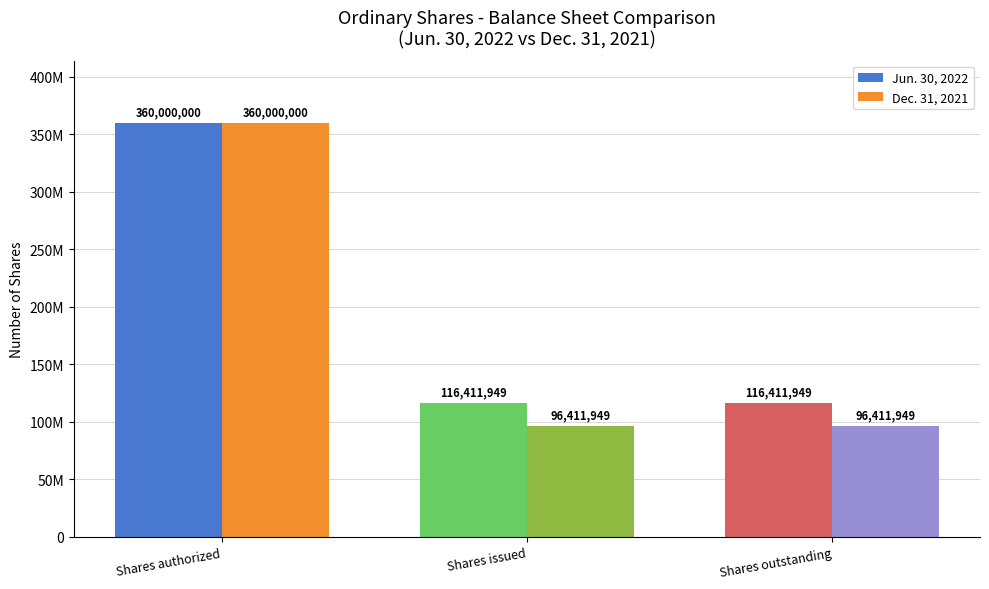

What position from the left is Shares issued?

2